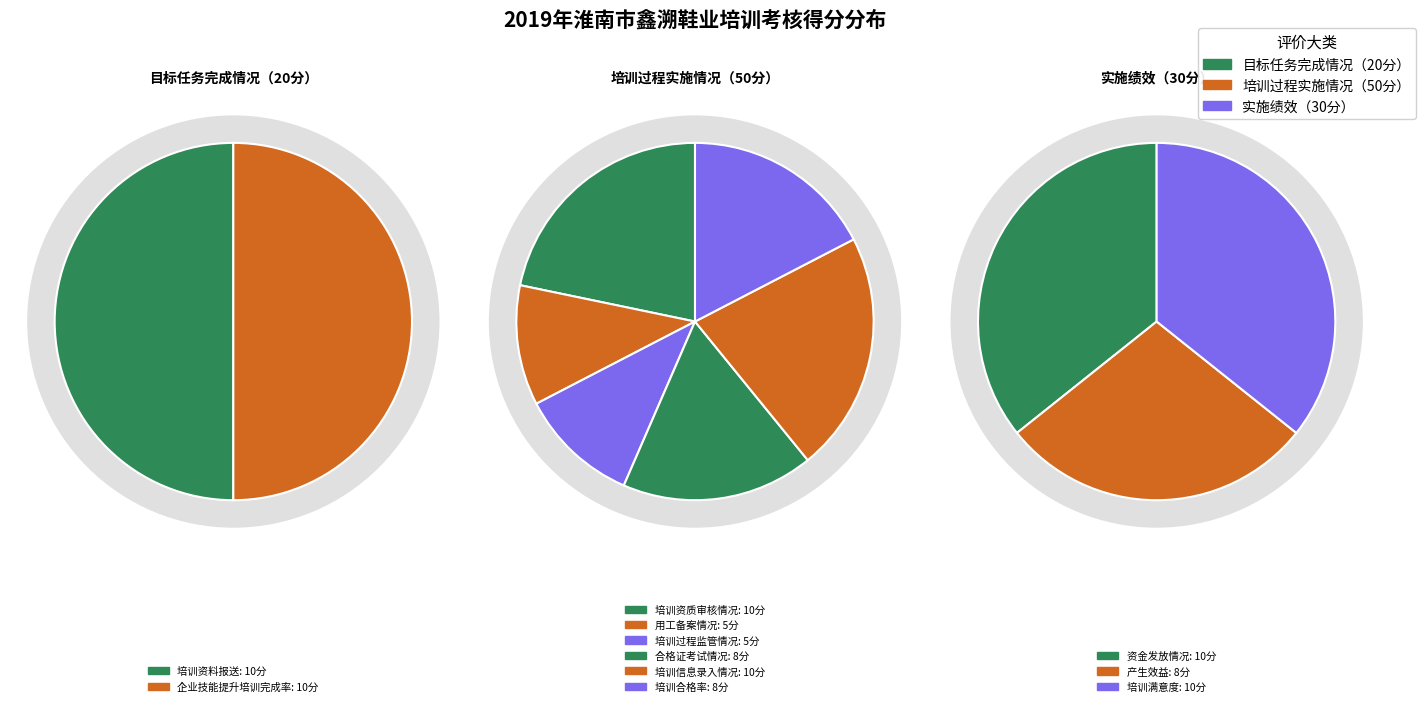

Rank the categories by value from lowest to highest.

用工备案情况, 培训过程监管情况, 合格证考试情况, 培训合格率, 产生效益, 培训资料报送, 企业技能提升培训完成率, 培训资质审核情况, 培训信息录入情况, 资金发放情况, 培训满意度